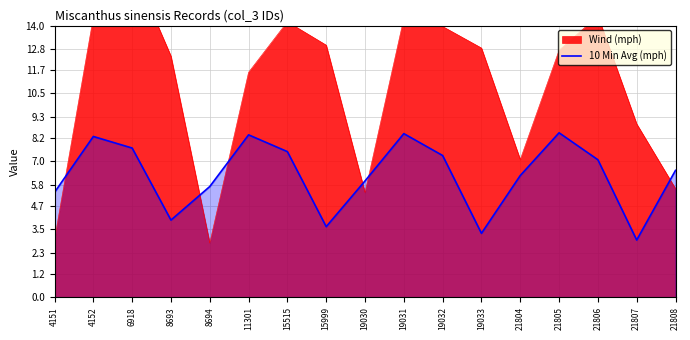

At which category does the data reach its first local peak?

4152